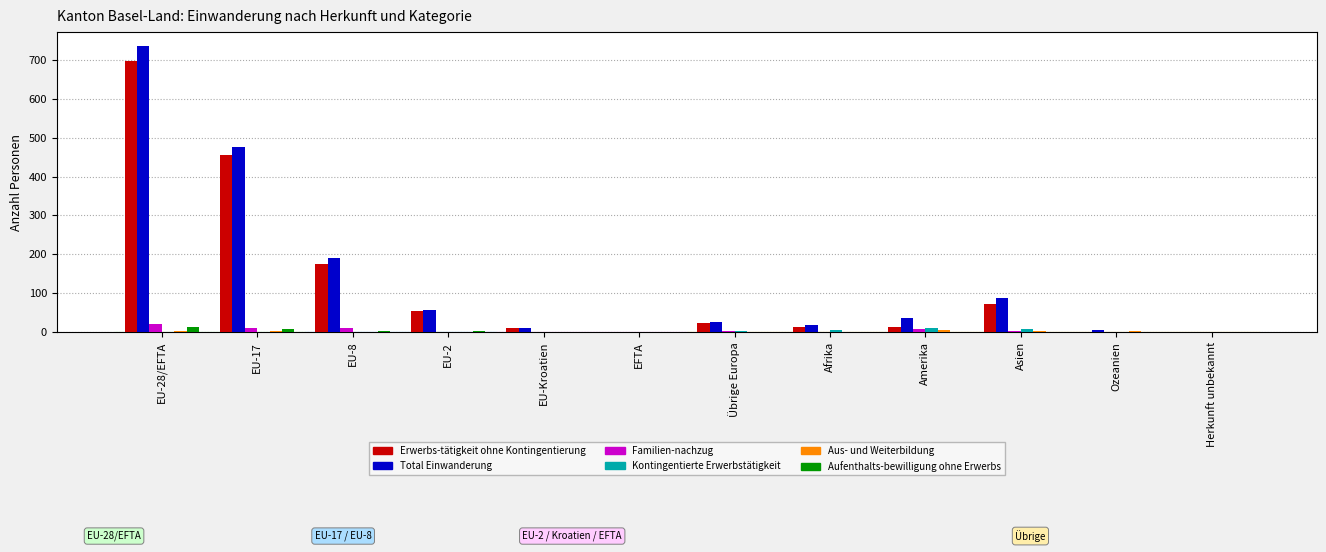

Between EU-17 and Asien, which series saw the biggest shift?

Total Einwanderung